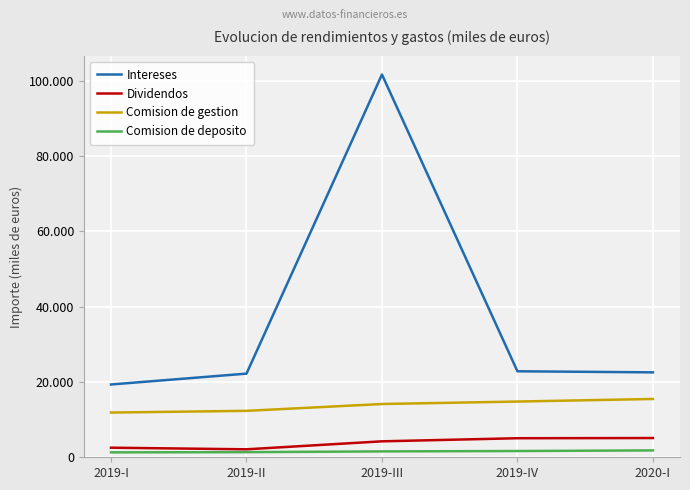

True or false: Comision de deposito has more than 1 points higher than both neighbors.

False